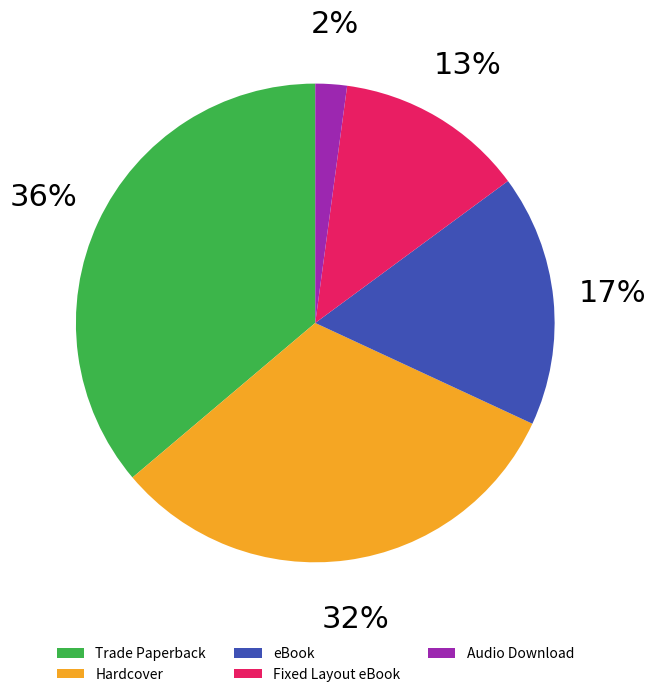

To the nearest percent, what is the difference between the largest and smallest slice percentages?

34%